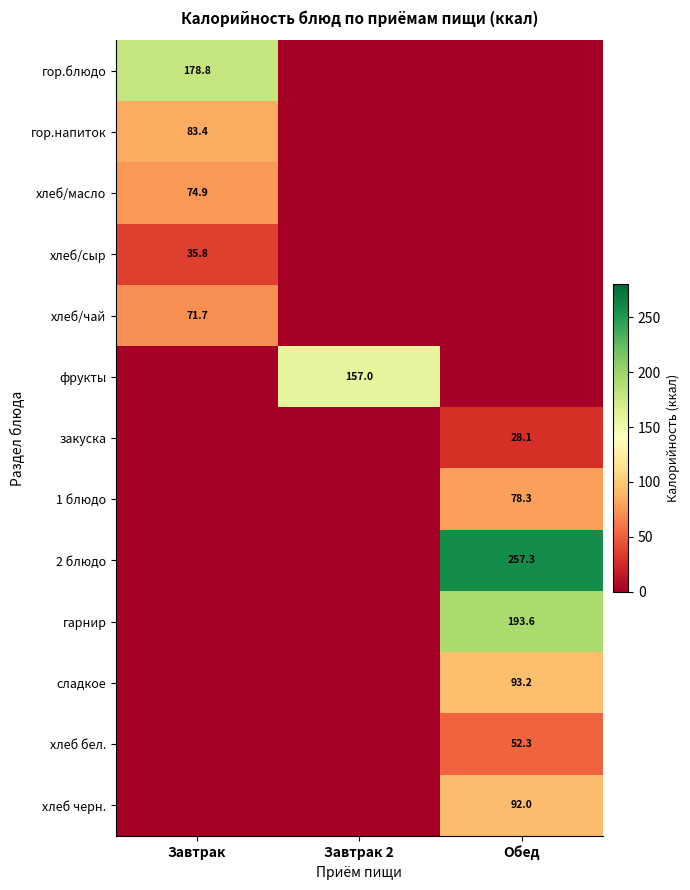

Is the value of хлеб/чай at Завтрак greater than the value of фрукты at Завтрак 2?

No